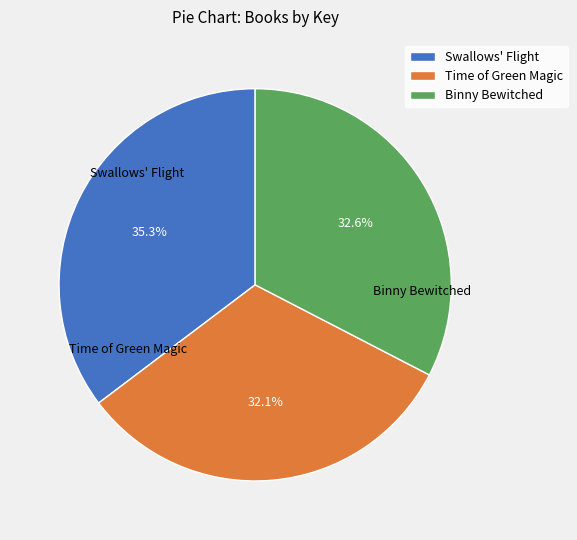

What is the ratio of the value at Time of Green Magic to the value at Binny Bewitched?

1.0